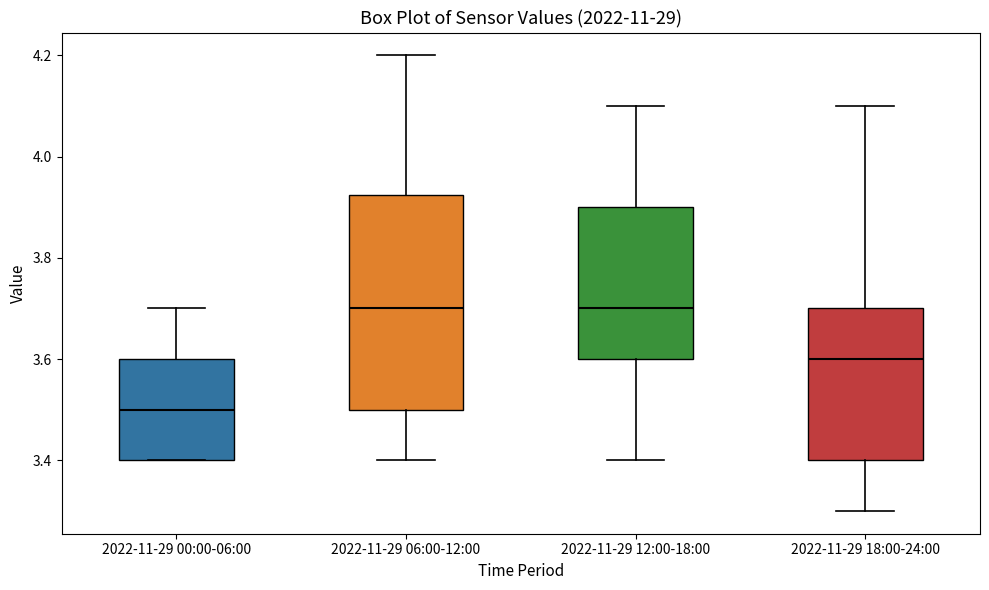

Where does the upper whisker of the box for 2022-11-29 18:00-24:00 end on the y-axis? The values are not printed on the chart, so give them approximately, as read against the axis.

4.10